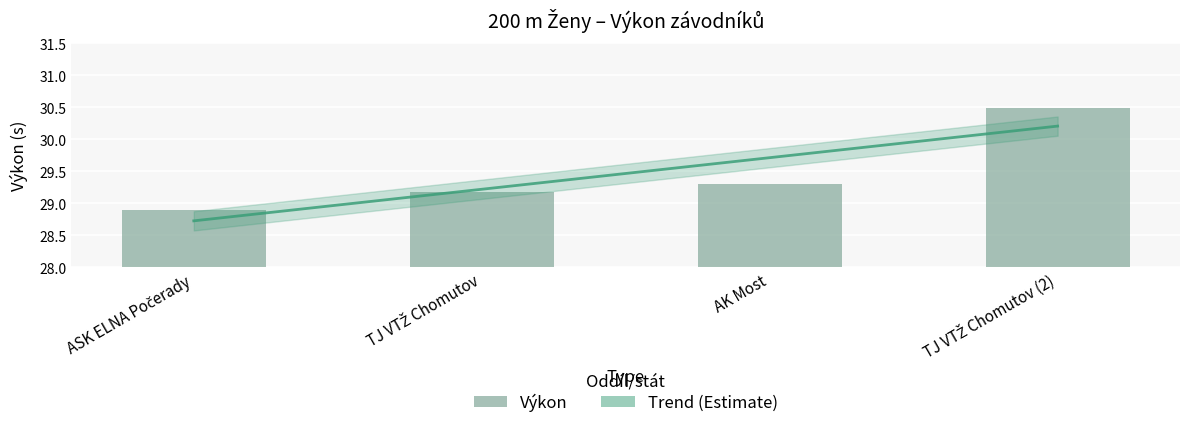

Where does the data first go above 29?

TJ VTŽ Chomutov